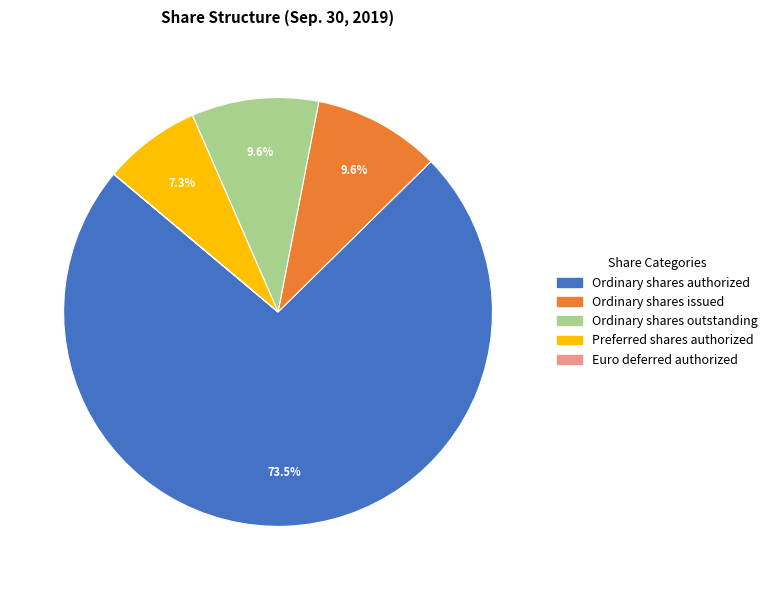

Does any single category account for the majority?

Yes